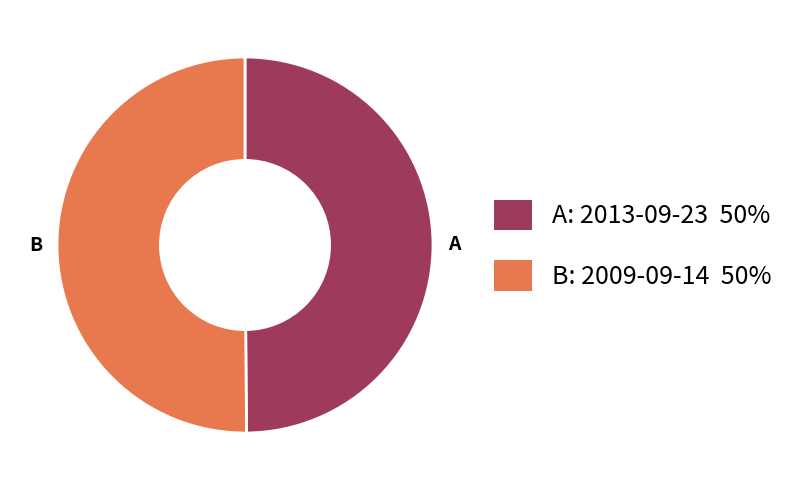

What is the ratio of the value at B to the value at A?

1.0